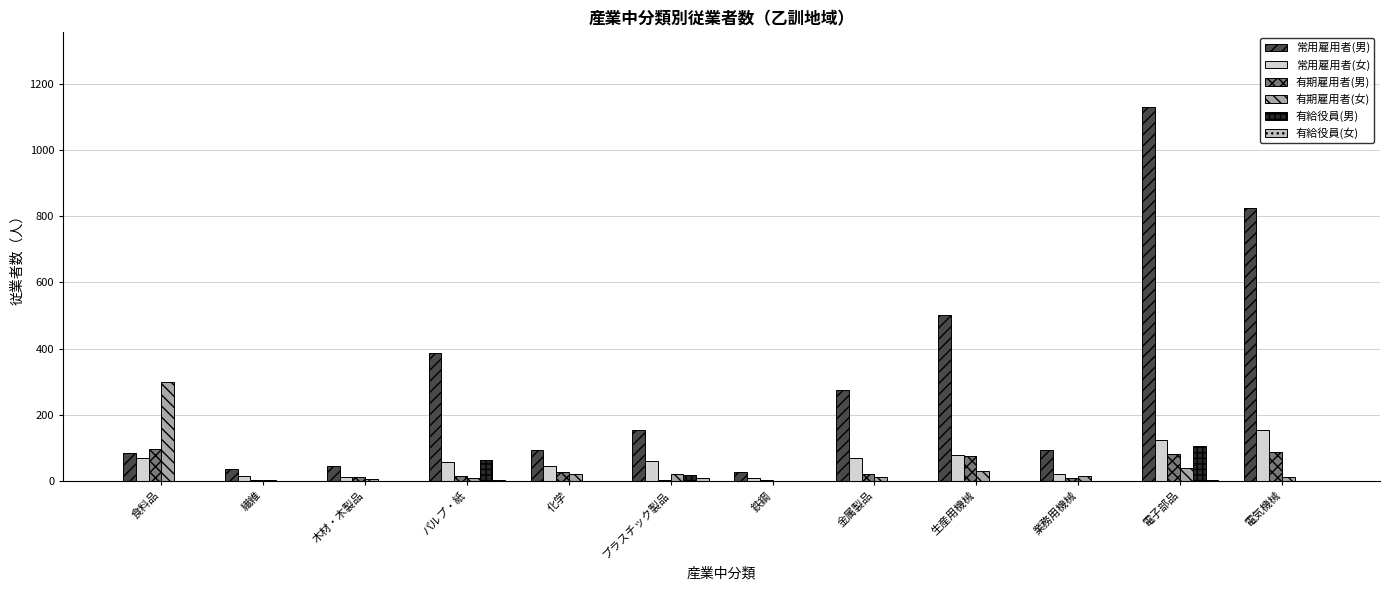

Does the chart contain stacked bars?

No